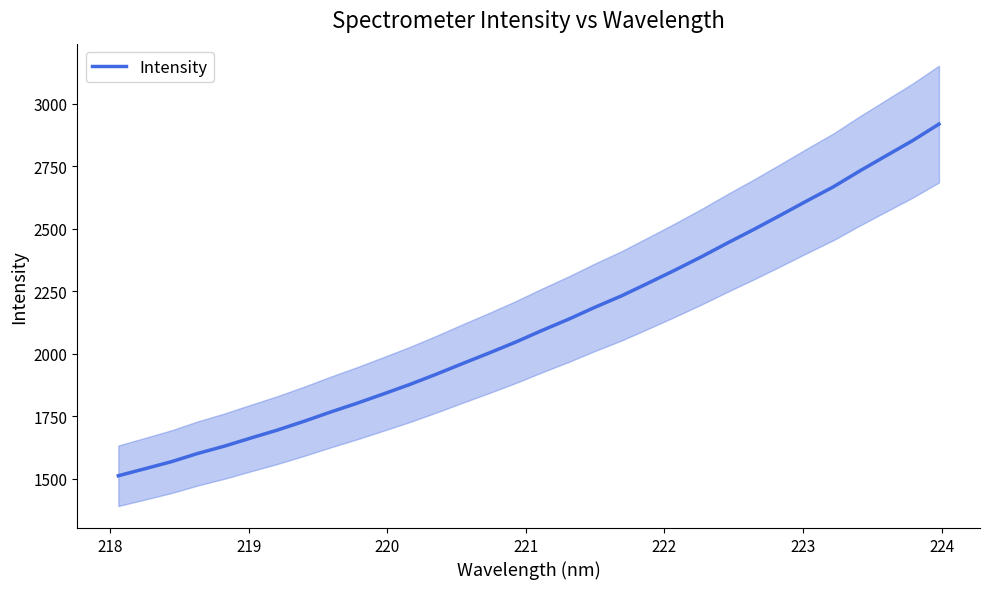

What is the value of the 5th point from the left?

1631.0